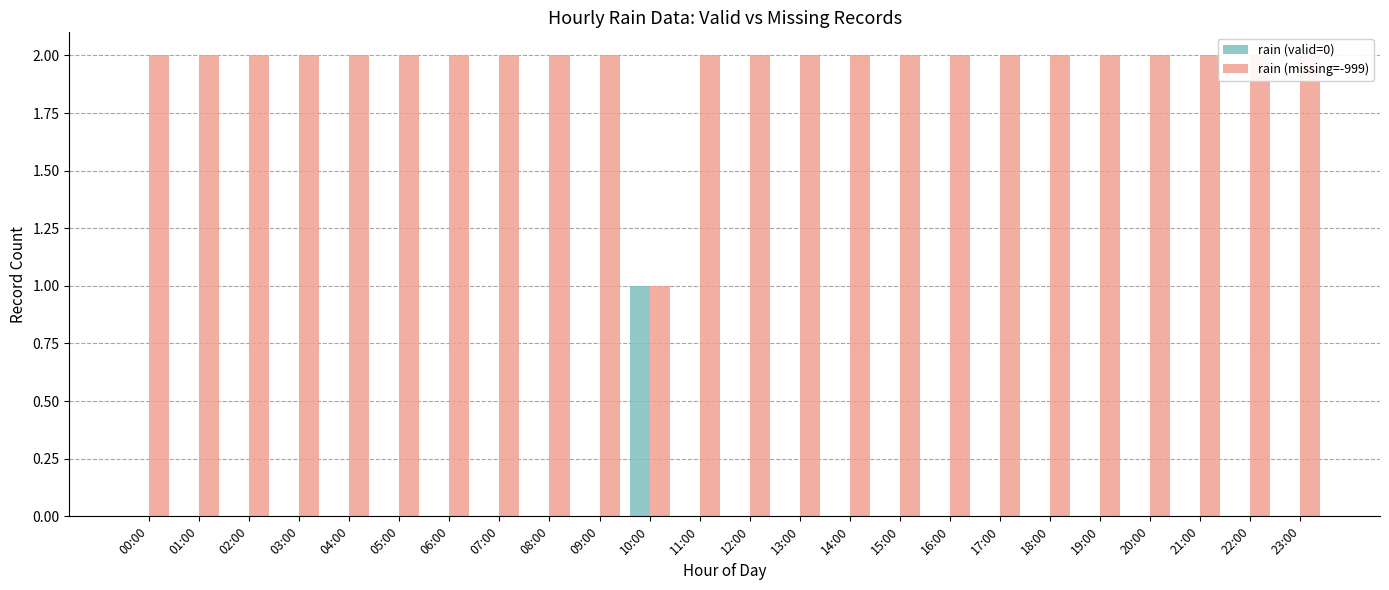

How many bars are there in each group?

2